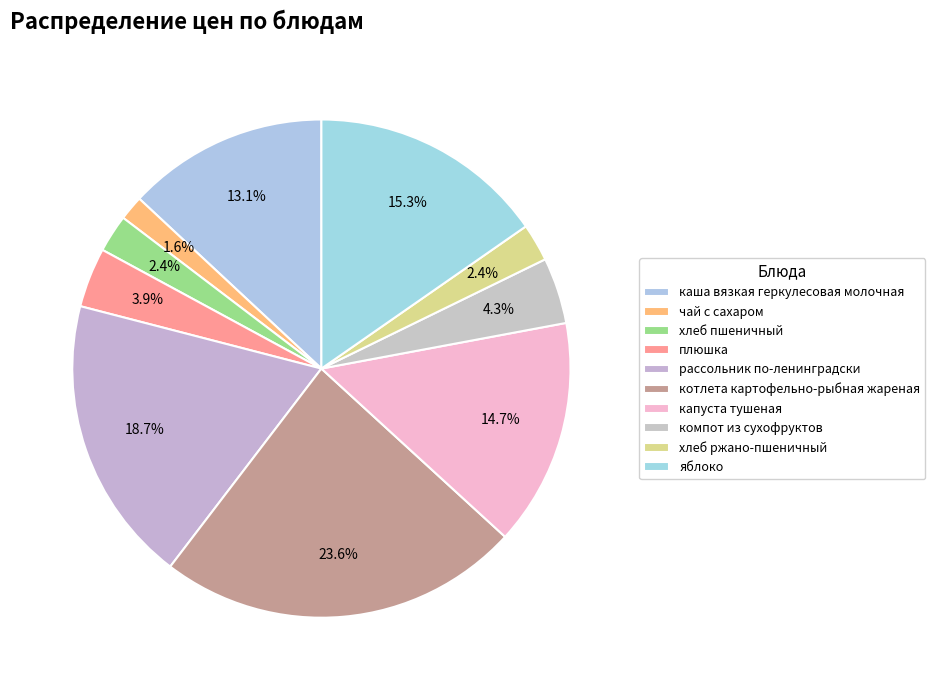

What is the largest slice in the pie chart?

котлета картофельно-рыбная жареная